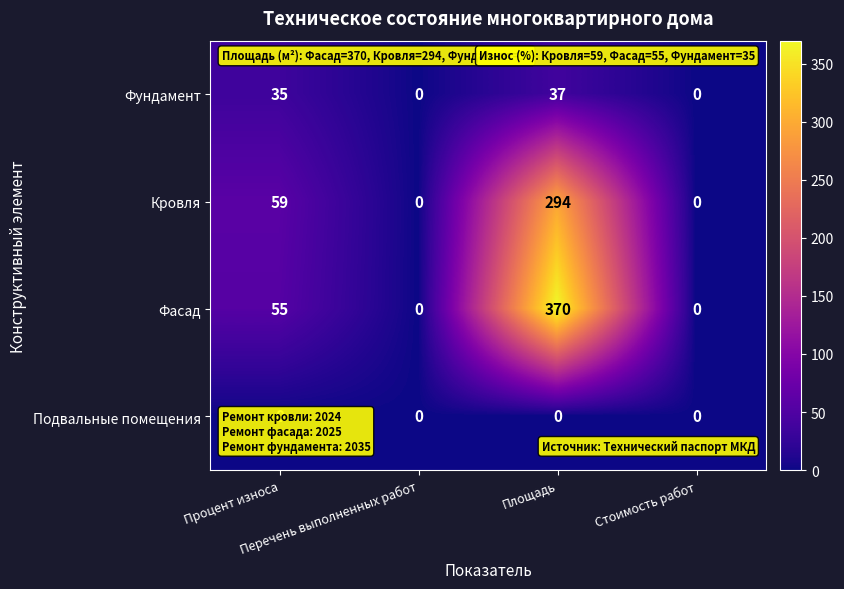

Which series has the largest range (max minus min)?

Фасад